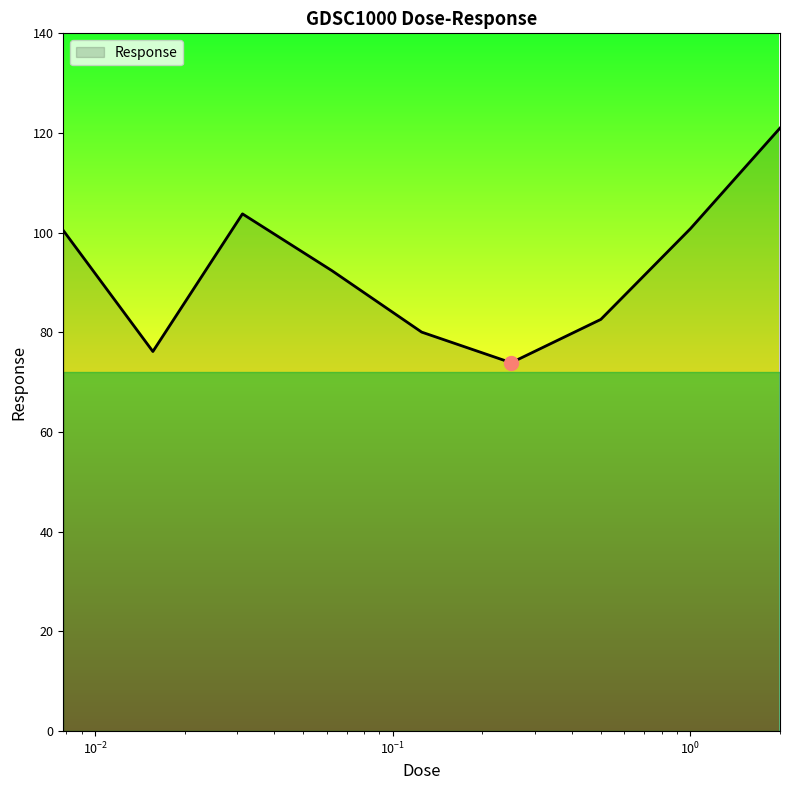

What is the minimum value shown in the chart?

73.9